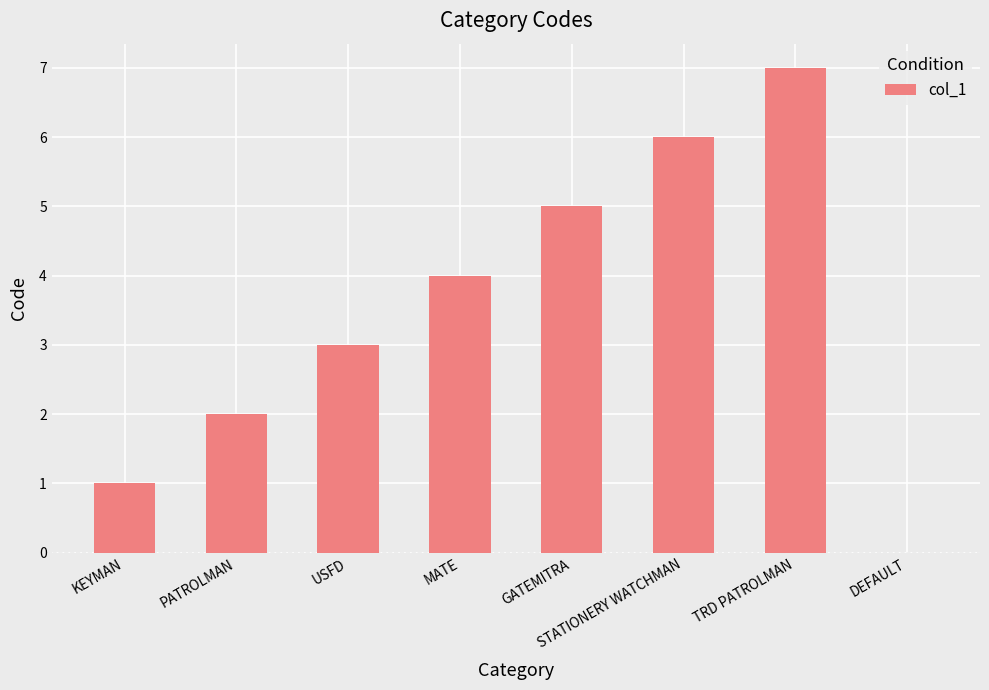

How many values are above zero?

7